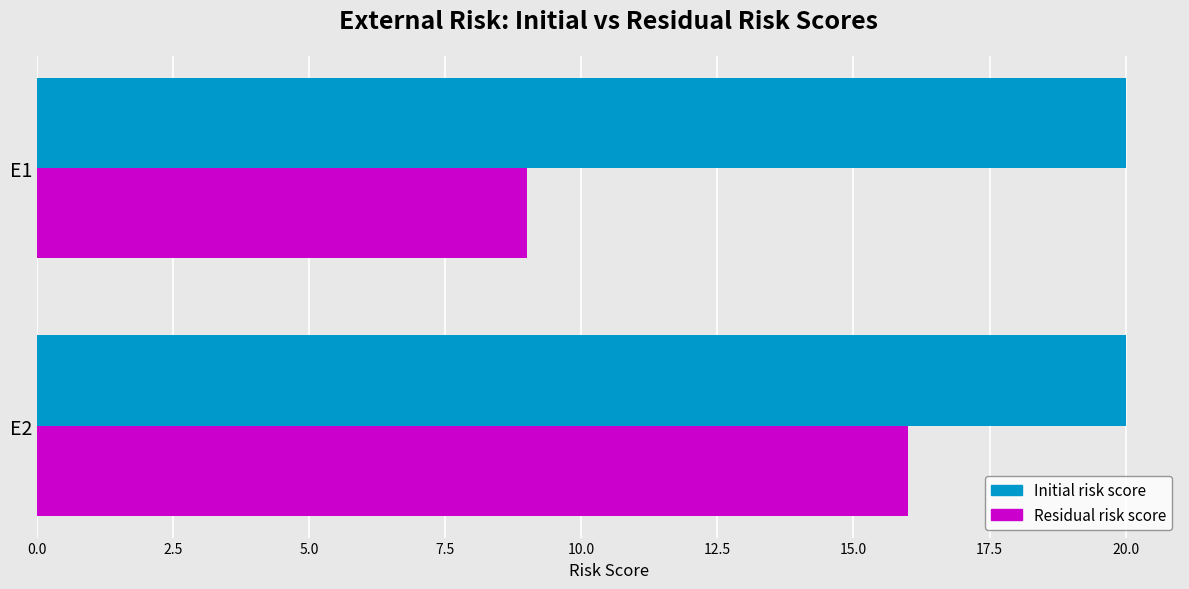

Which series has the largest total across all categories?

Initial risk score